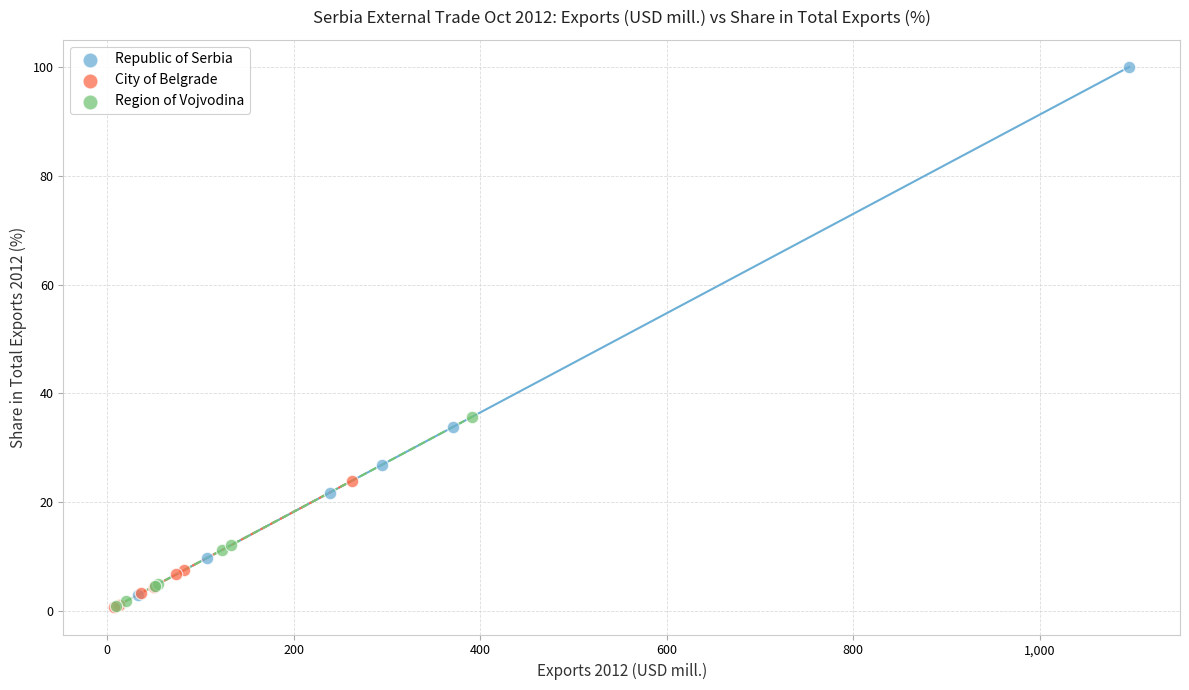

Which series reaches the maximum Y coordinate?

Republic of Serbia